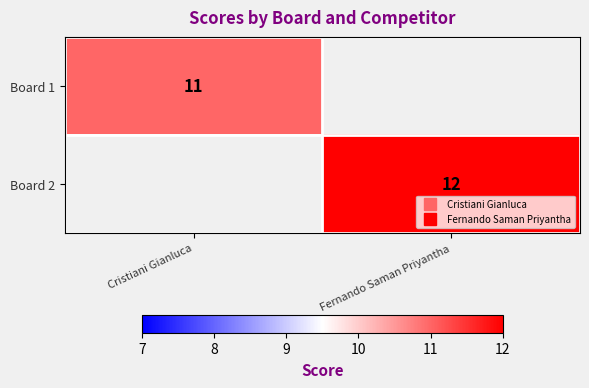

True or false: Board 1 has a value of 5.9 at Cristiani Gianluca.

False